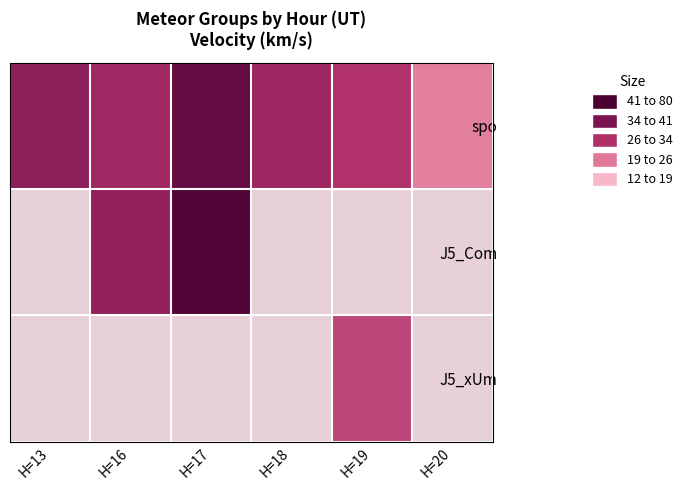

Is it true that J5_Com equals 76.5 at H=17?

True